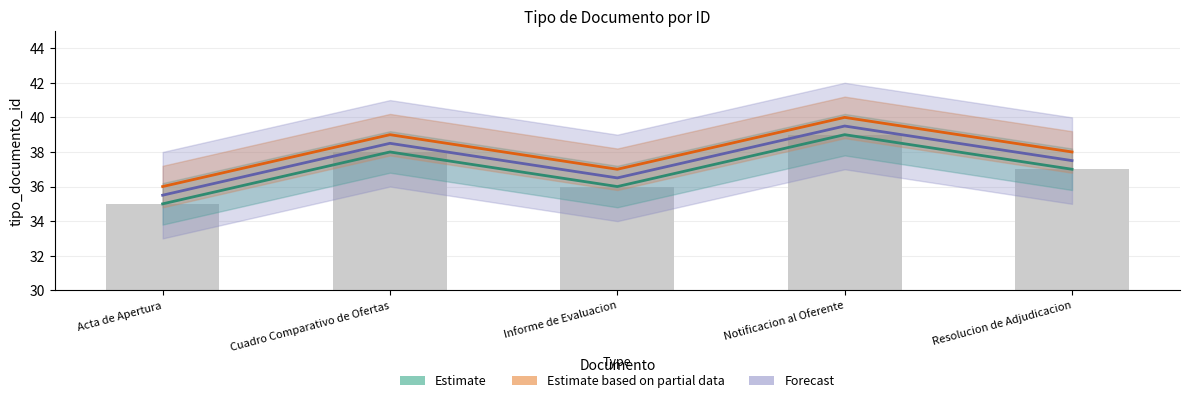

What is the difference between the maximum and minimum values in the Forecast series?

4.0